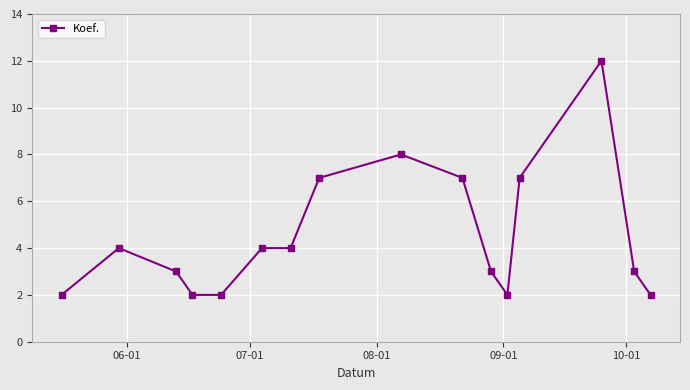

What is the greatest value displayed?

12